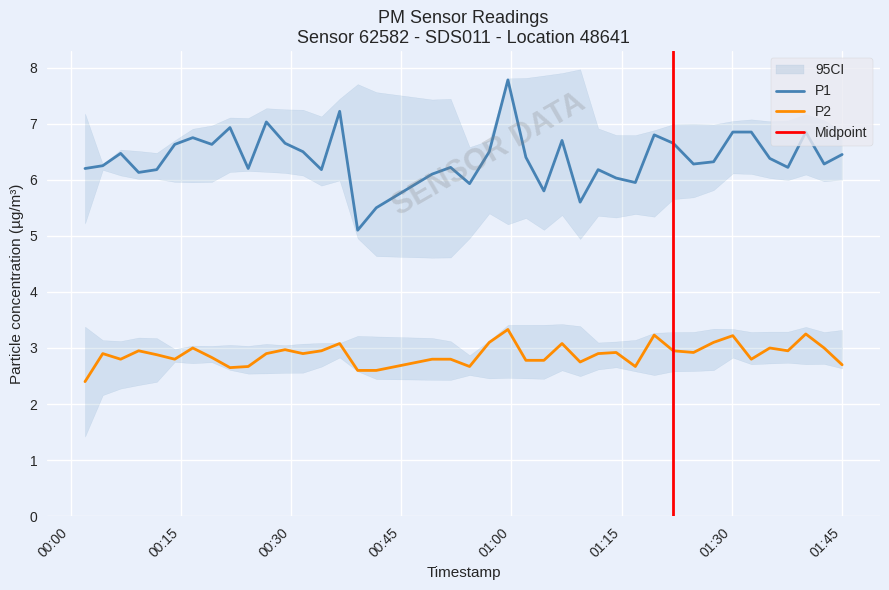

Which has a higher value, 2023-07-09T00:04:22 or 2023-07-09T01:04:25?

2023-07-09T00:04:22